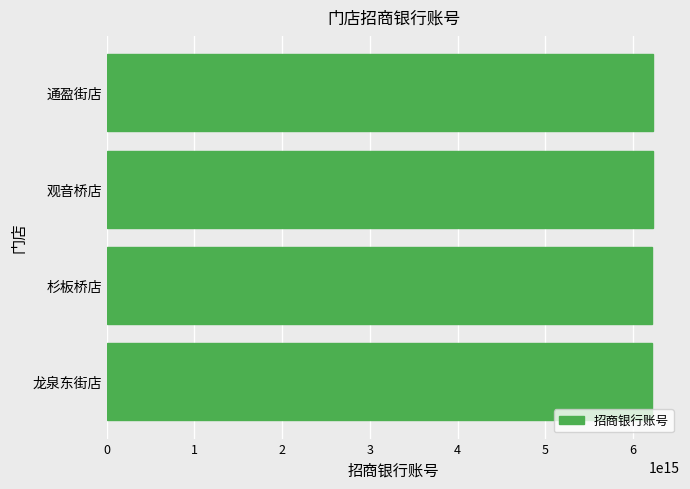

Approximately how many times larger is the value at 龙泉东街店 compared to 观音桥店?

1.0